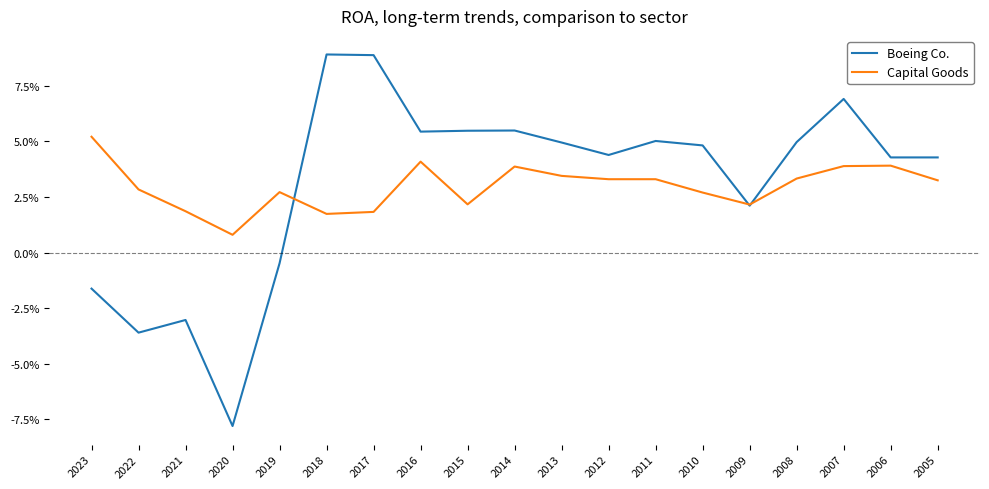

At which category does Boeing Co. reach its first local valley?

2022